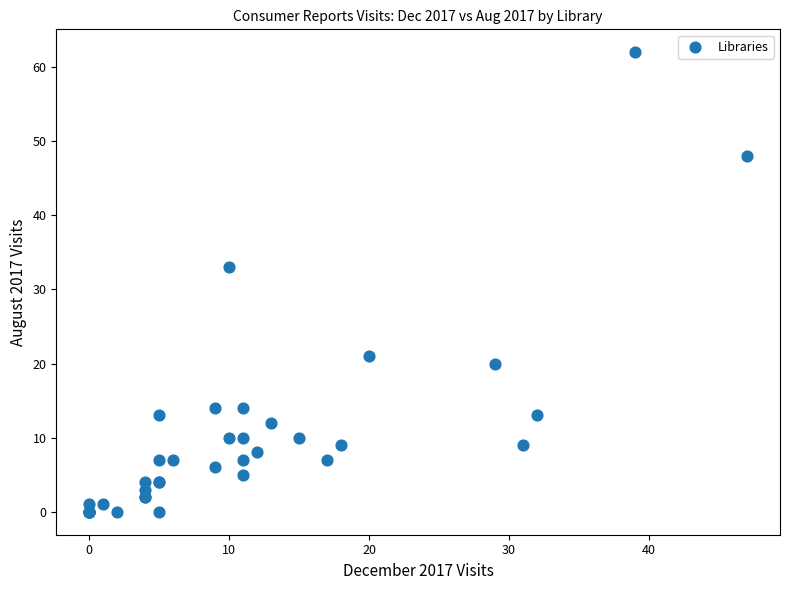

What Y value in the scatter plot is closest to 31?

33